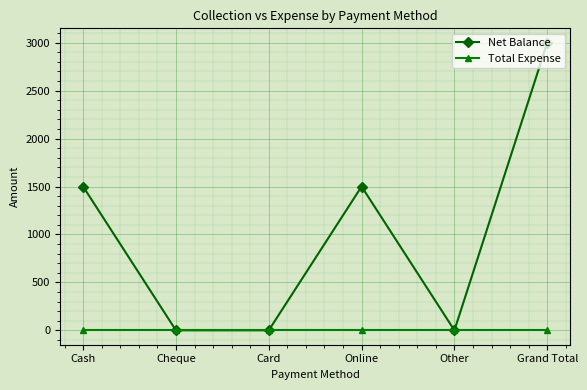

What are all the series names shown in the legend?

Net Balance, Total Expense